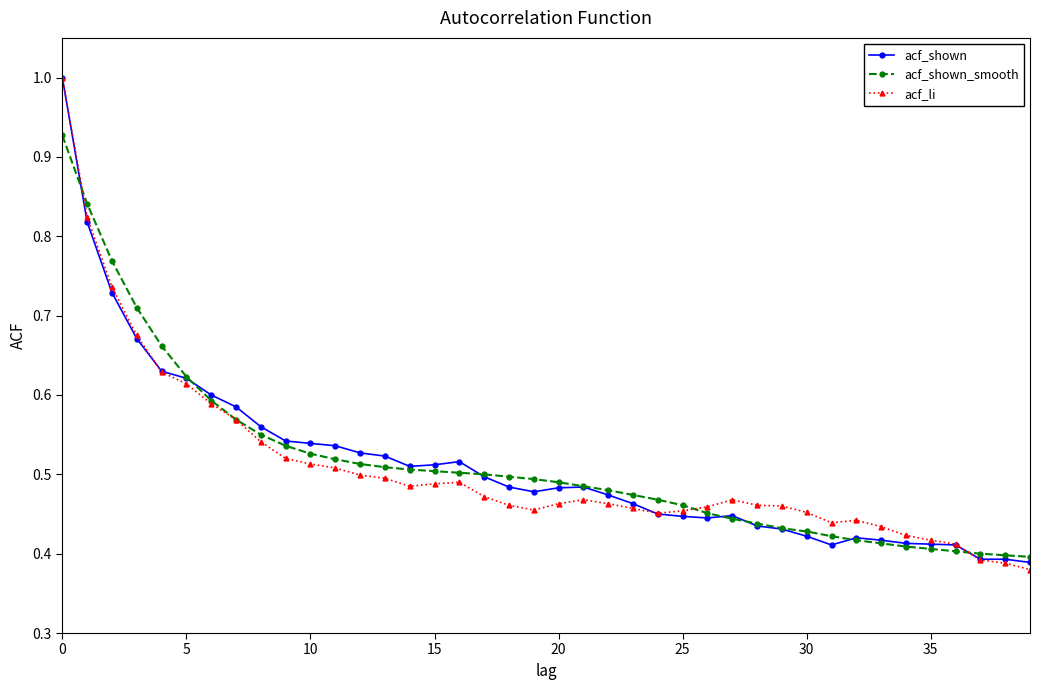

At how many categories does at least one series exceed 0?

40